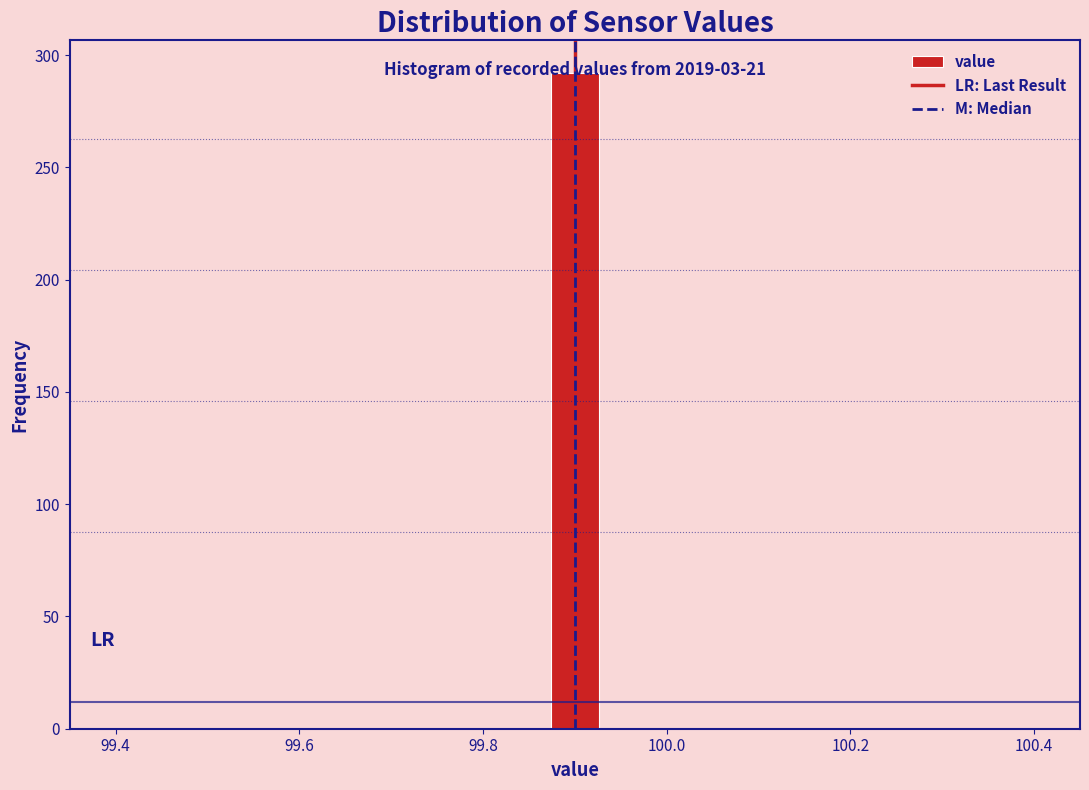

Read against the x-axis, roughly where is the centre of the tallest bar?

99.90